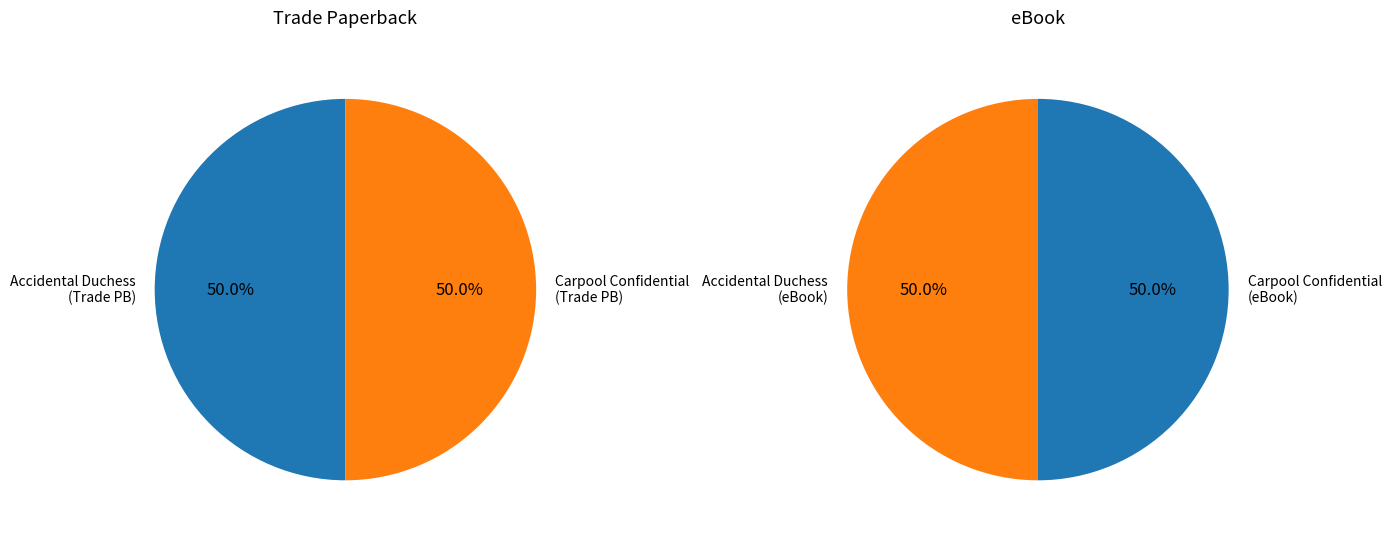

True or false: Trade Paperback accounts for 41% of the total.

False